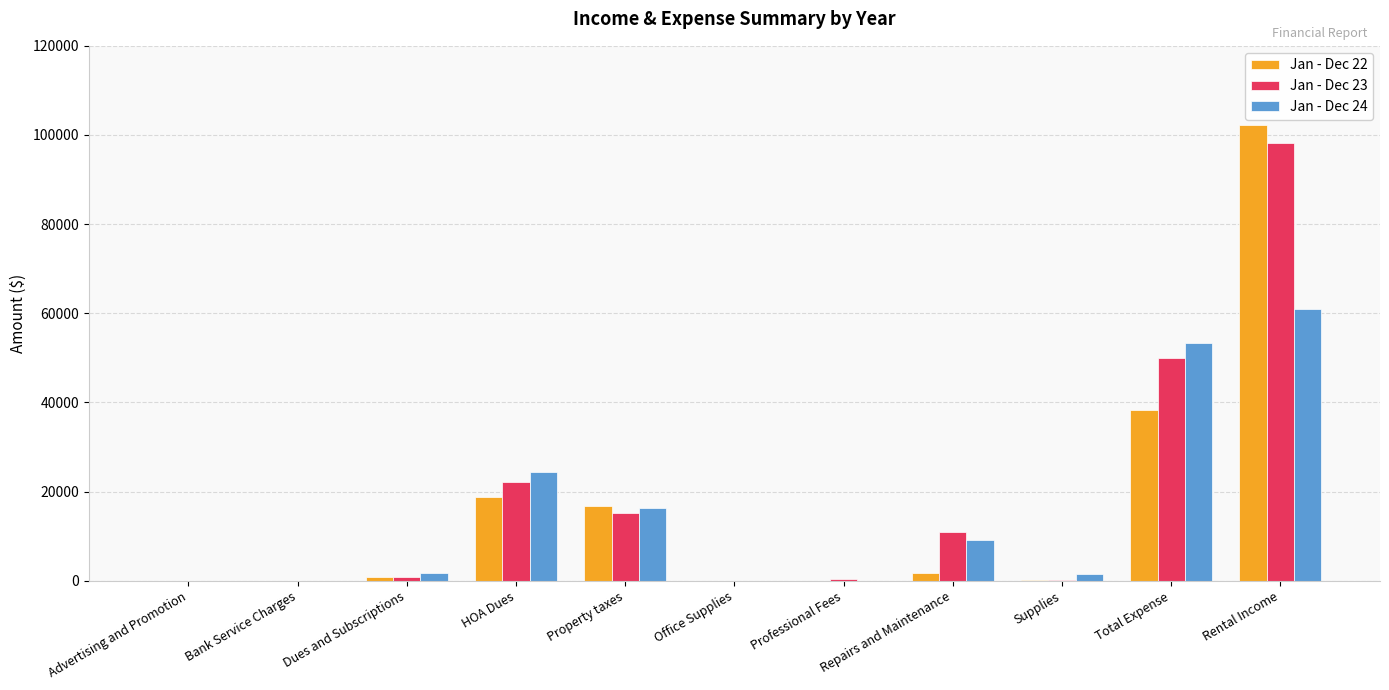

The value of Jan - Dec 22 at Property taxes is 11446.4. True or false?

False